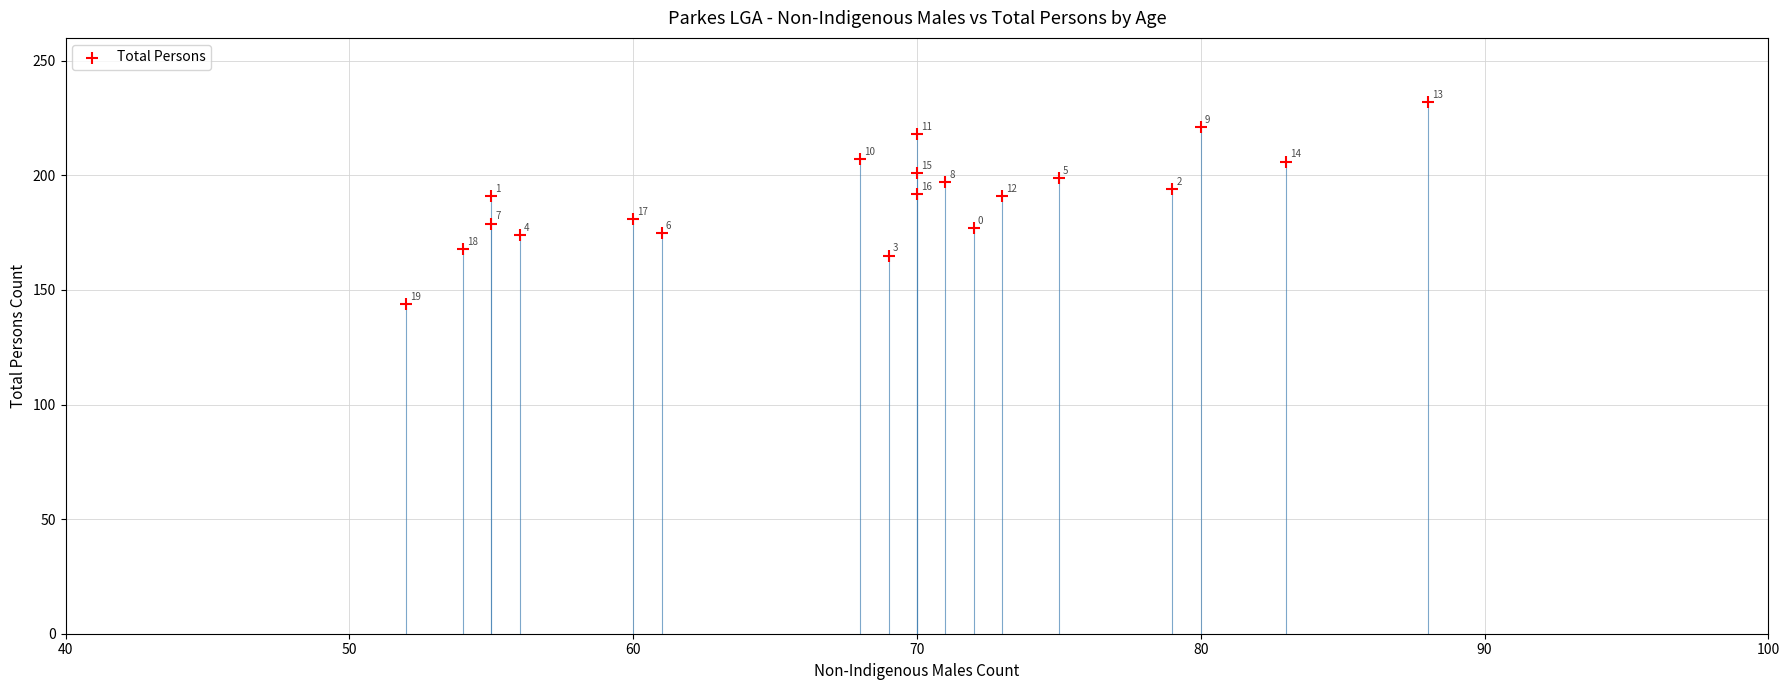

What is the range of X values (max minus min)?

36